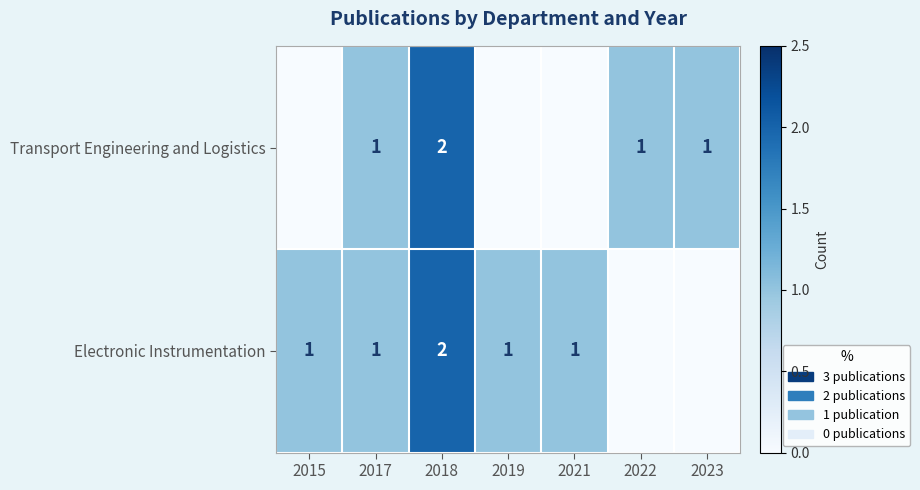

True or false: Electronic Instrumentation has a value of 1 at 2018.

False